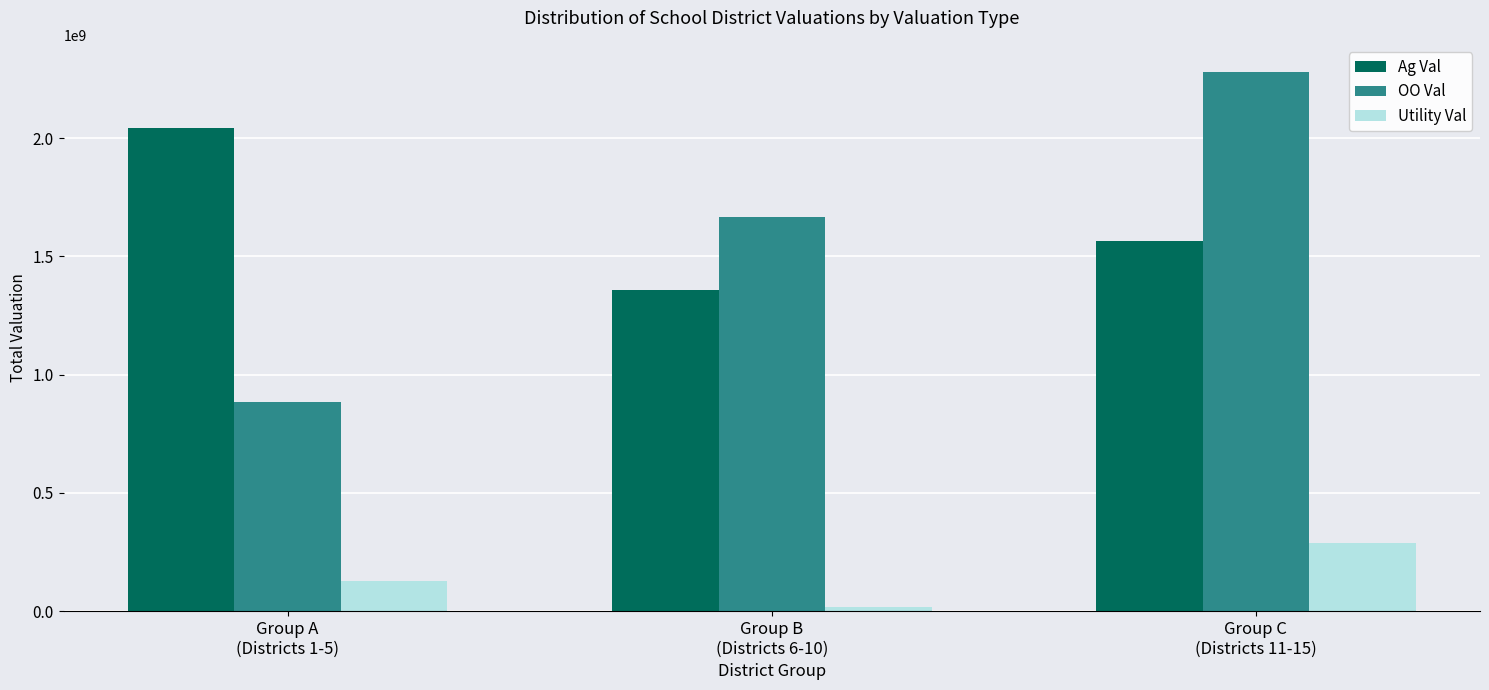

Reading left to right, list all the values displayed in this chart.

Ag Val: Group A
(Districts 1-5)=2045562929	Group B
(Districts 6-10)=1357398987	Group C
(Districts 11-15)=1566271059
OO Val: Group A
(Districts 1-5)=885887633	Group B
(Districts 6-10)=1666704503	Group C
(Districts 11-15)=2281223013
Utility Val: Group A
(Districts 1-5)=128750766	Group B
(Districts 6-10)=19300149	Group C
(Districts 11-15)=287431515